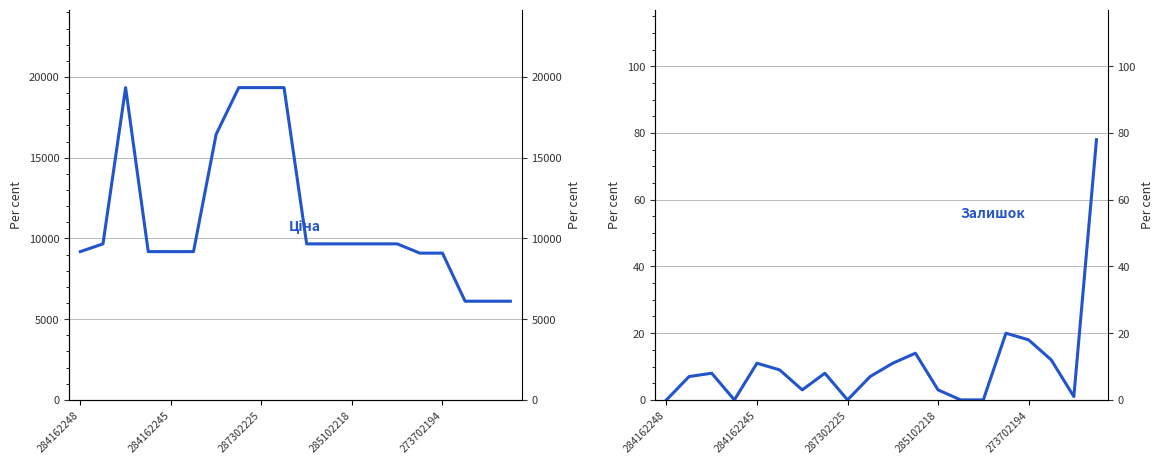

Rank the series at 285102218 from highest to lowest value.

Ціна, Залишок